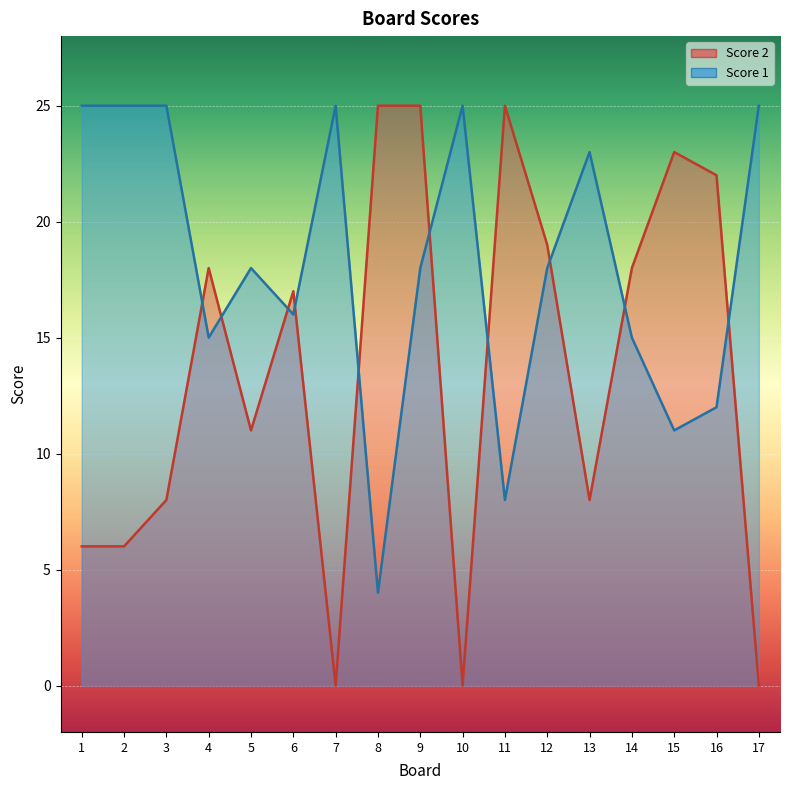

Where is the first local minimum for Score 1?

4